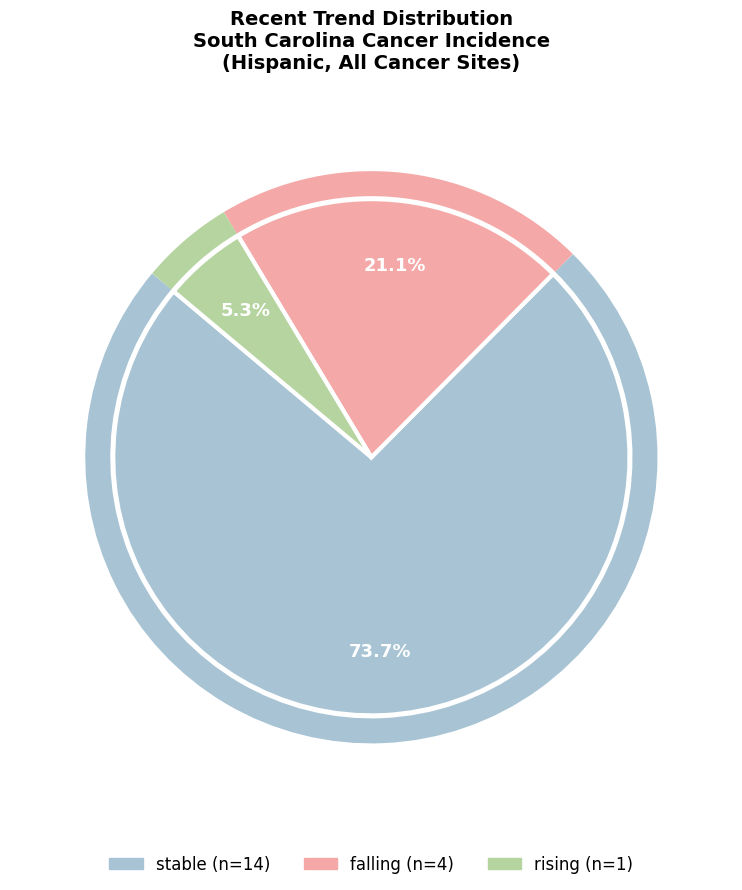

To the nearest percent, what is the difference between the largest and smallest slice percentages?

68%